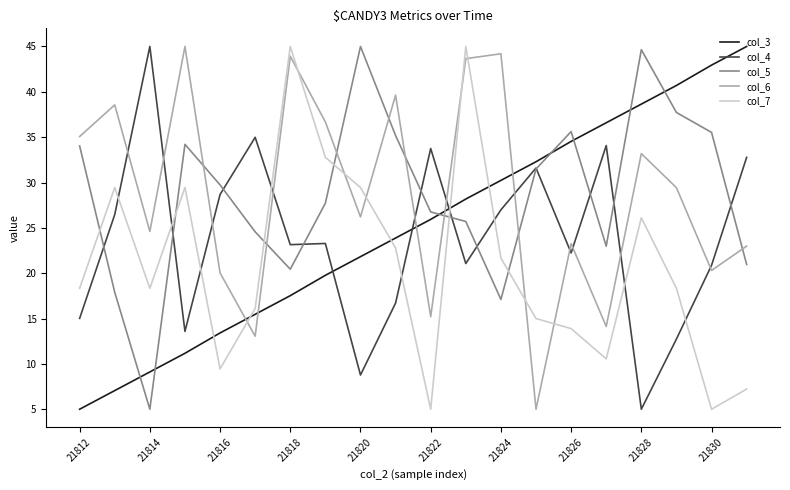

True or false: col_4 and col_3 cross at least once.

True